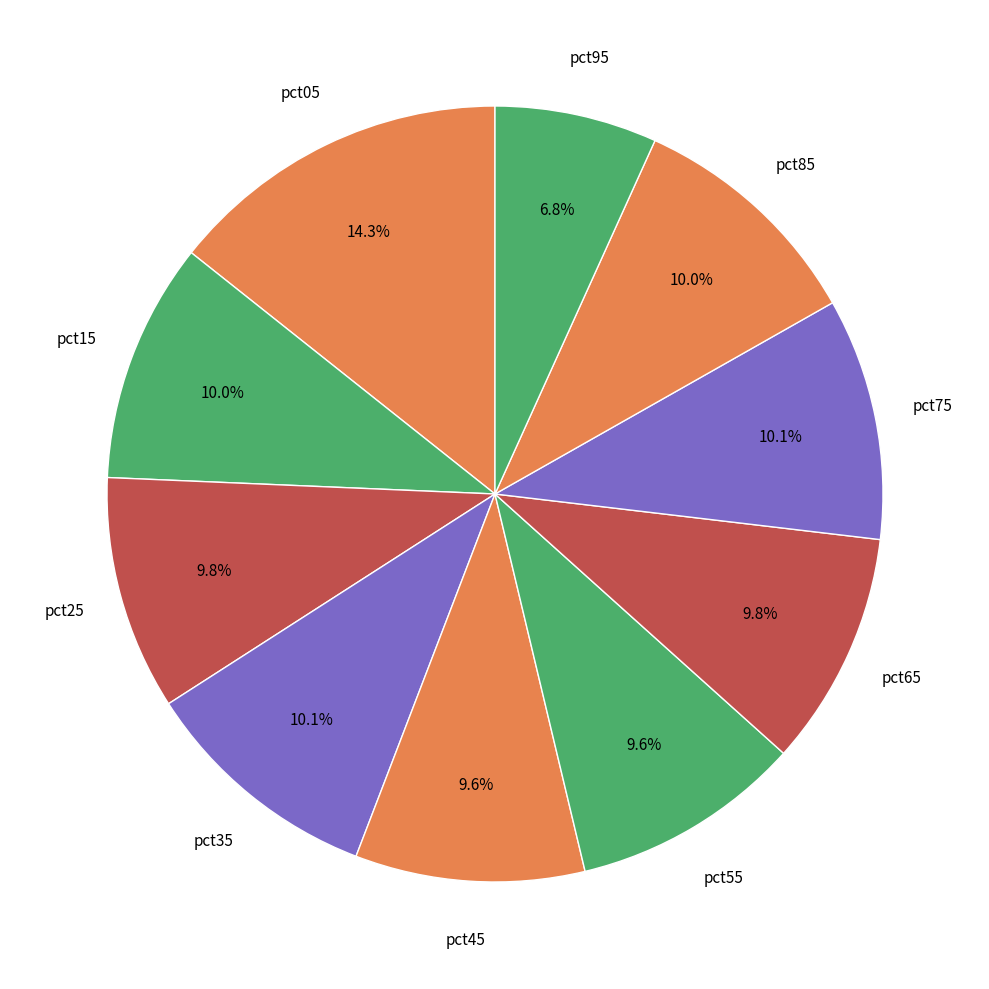

Count the number of slices in the pie.

10